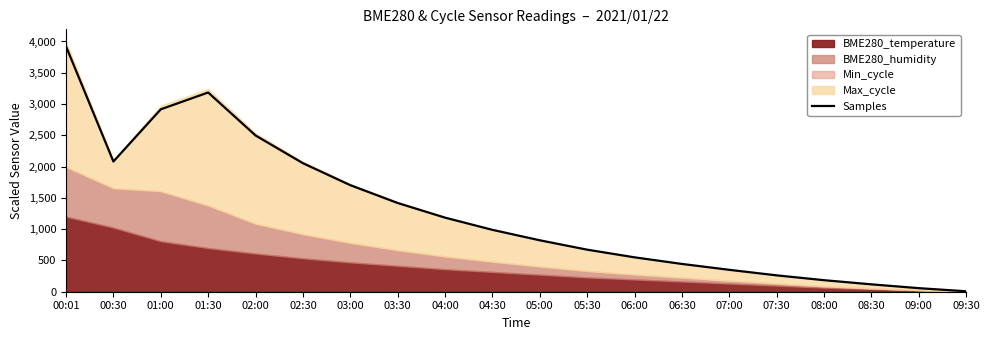

What is the value of the 6th point from the left?

2054.4